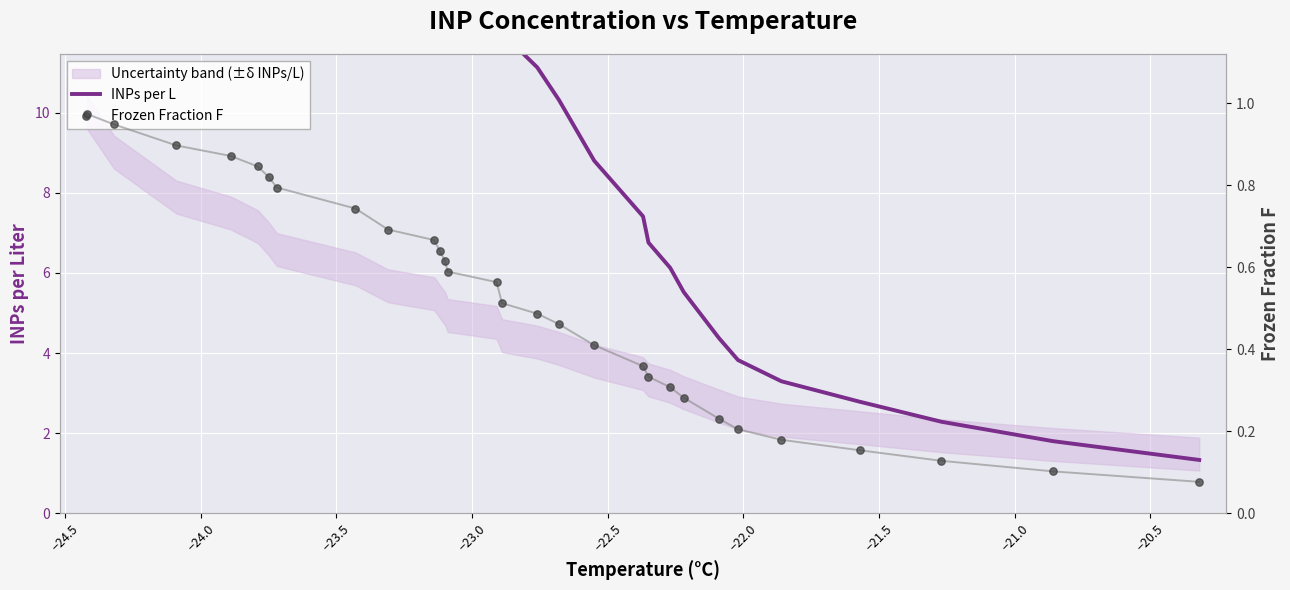

Which series has the widest spread of Y values?

INPs per L